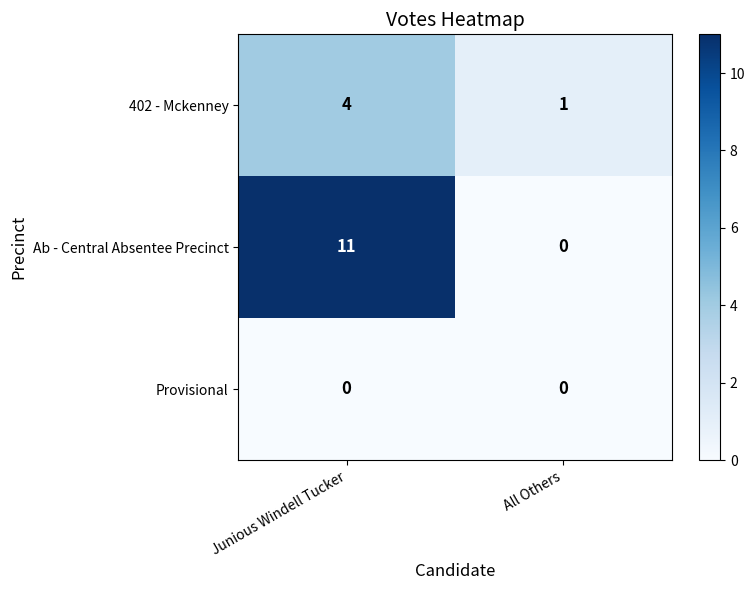

What is the total value across all series at Junious Windell Tucker?

15